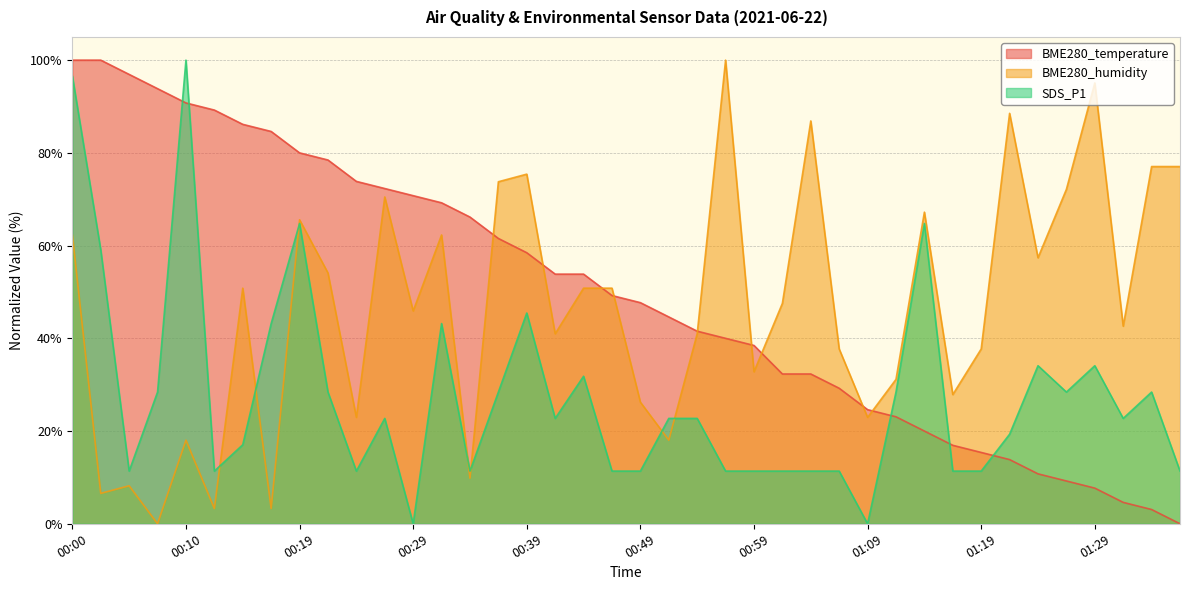

The value of BME280_temperature at 00:49 is 47.7. True or false?

True